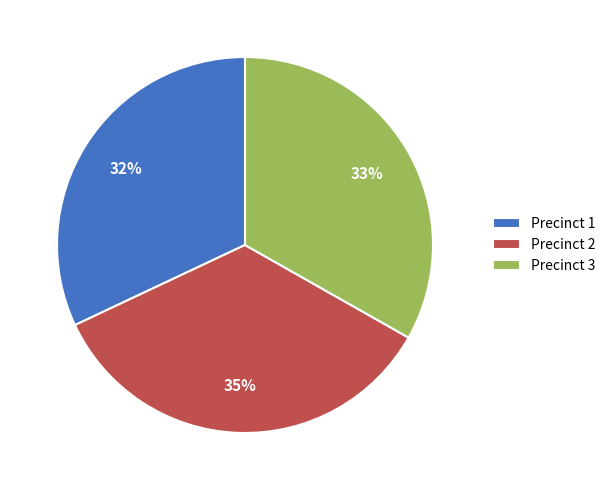

Which category has the smallest portion of the pie?

Precinct 1